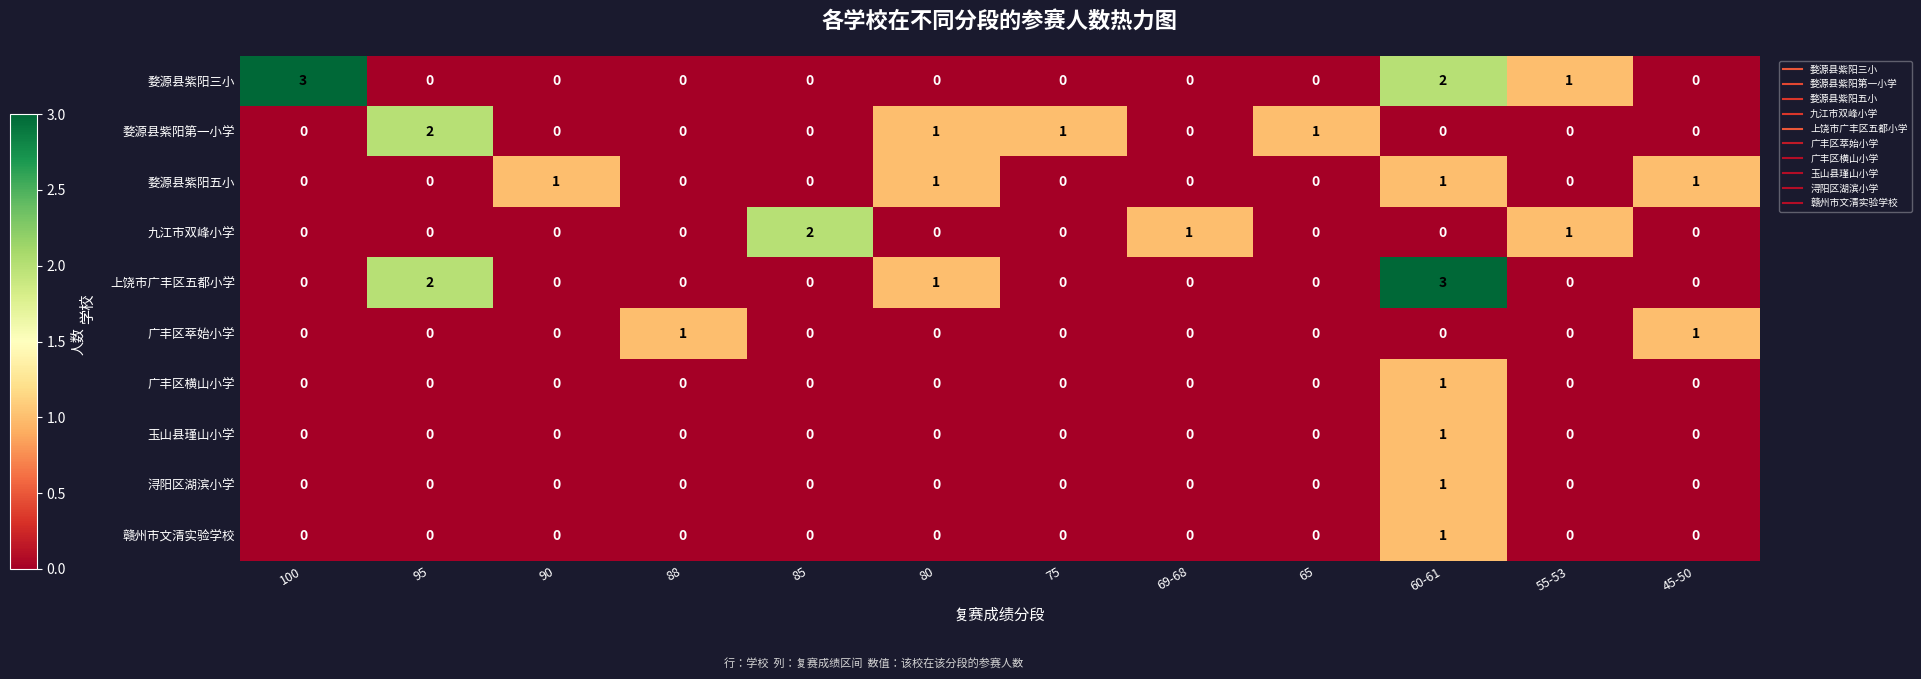

How many categories are shown in the chart?

12